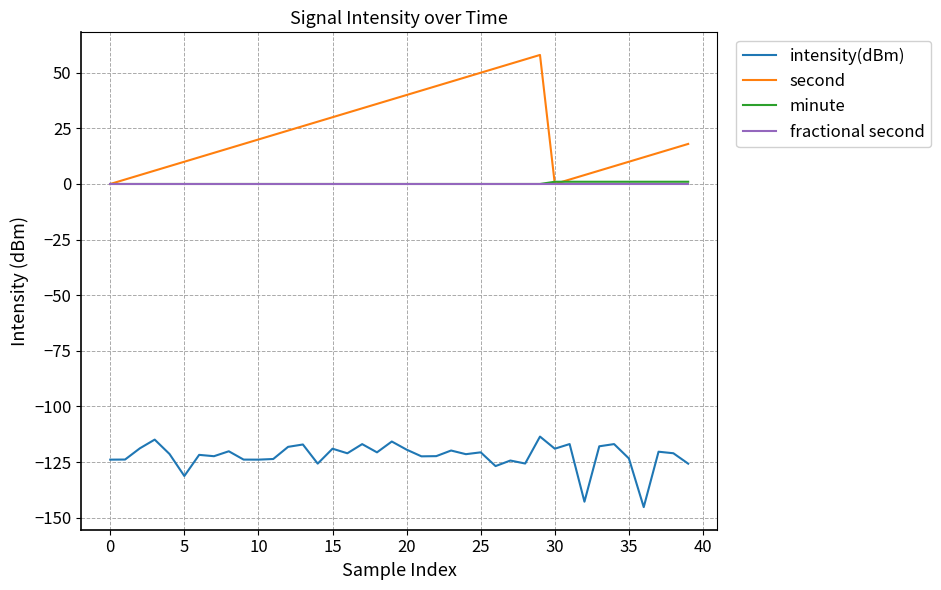

True or false: second and intensity(dBm) cross at least once.

False